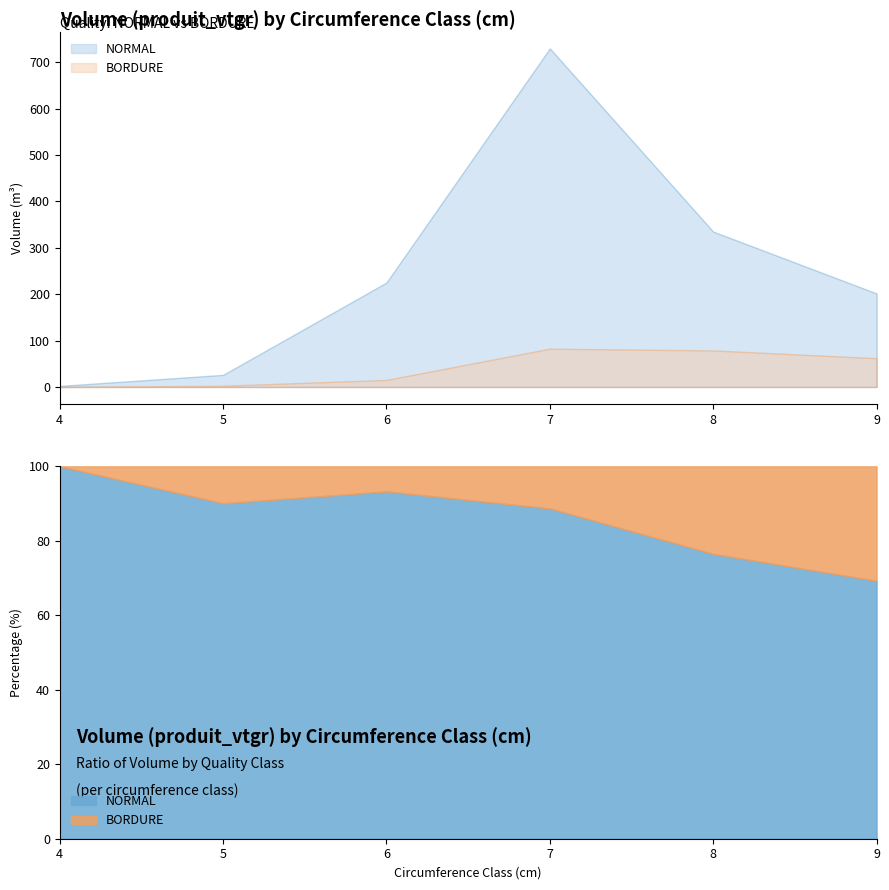

Is the value of BORDURE at 5 greater than the value of NORMAL at 9?

No